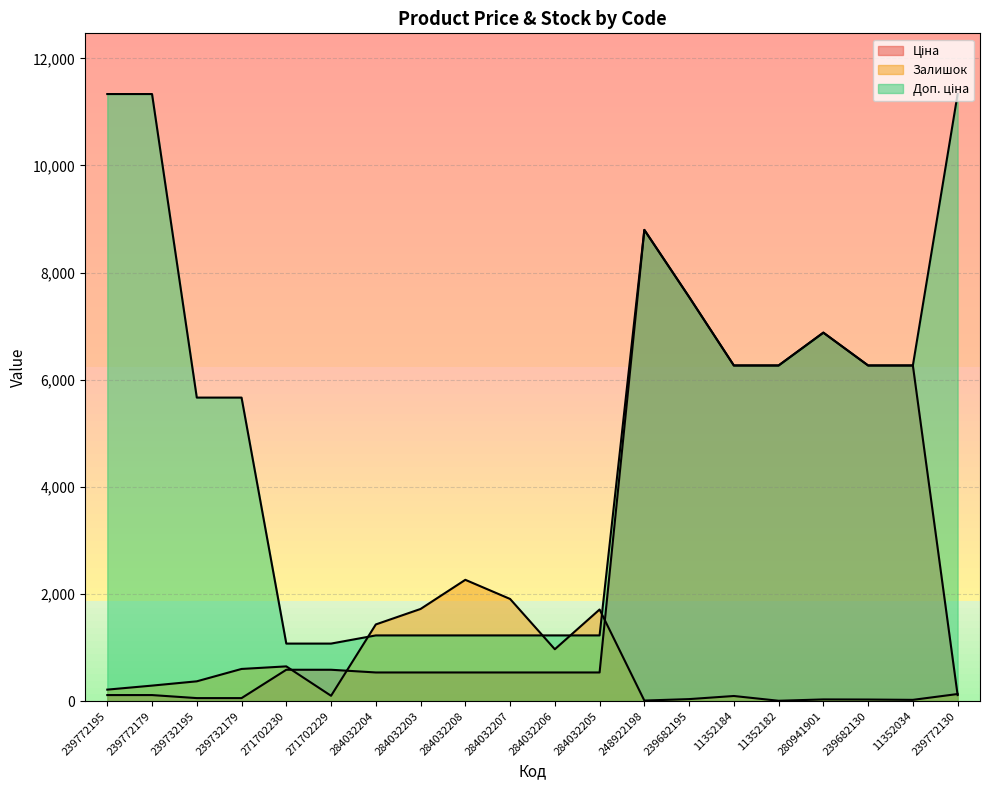

Rank the series by their average value, from lowest to highest.

Залишок, Ціна, Доп. ціна